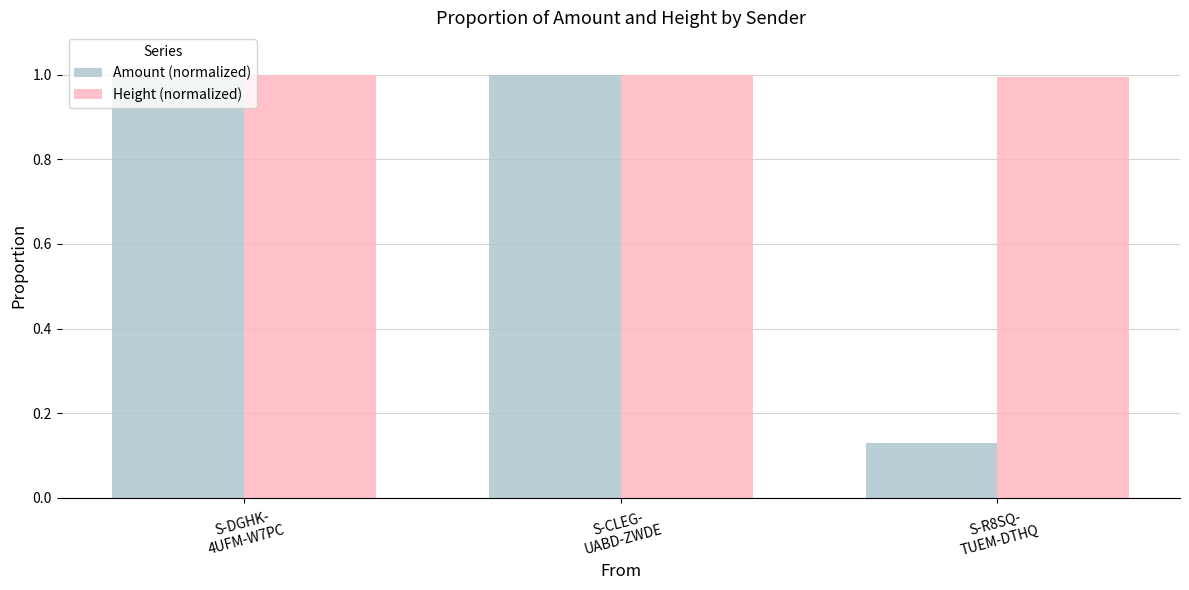

True or false: Height (normalized) has a value of 1.6 at S-R8SQ-
TUEM-DTHQ.

False